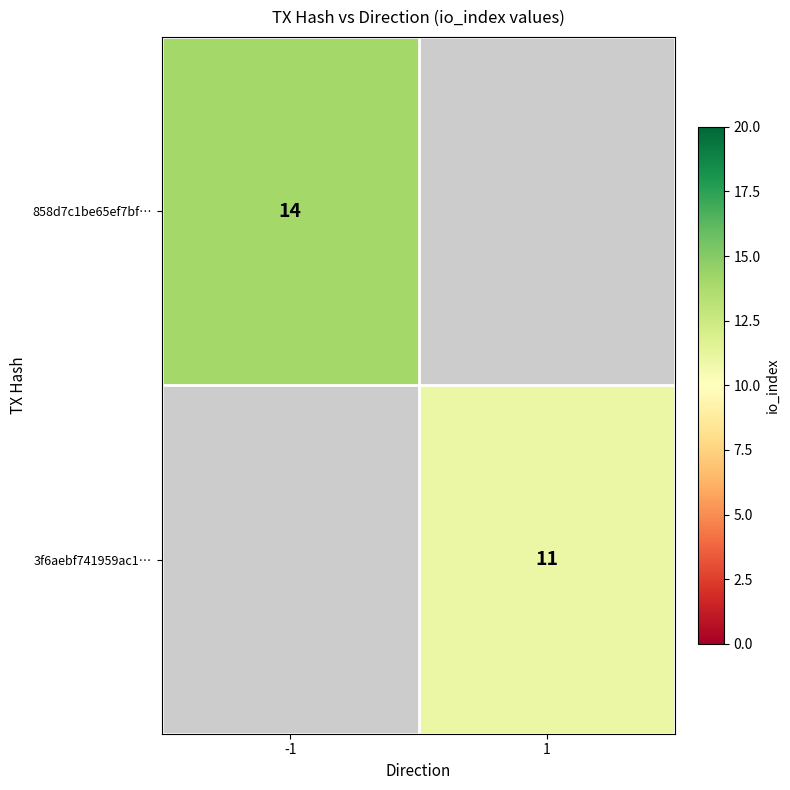

True or false: 3f6aebf741959ac1… has a value of 11 at 1.

True